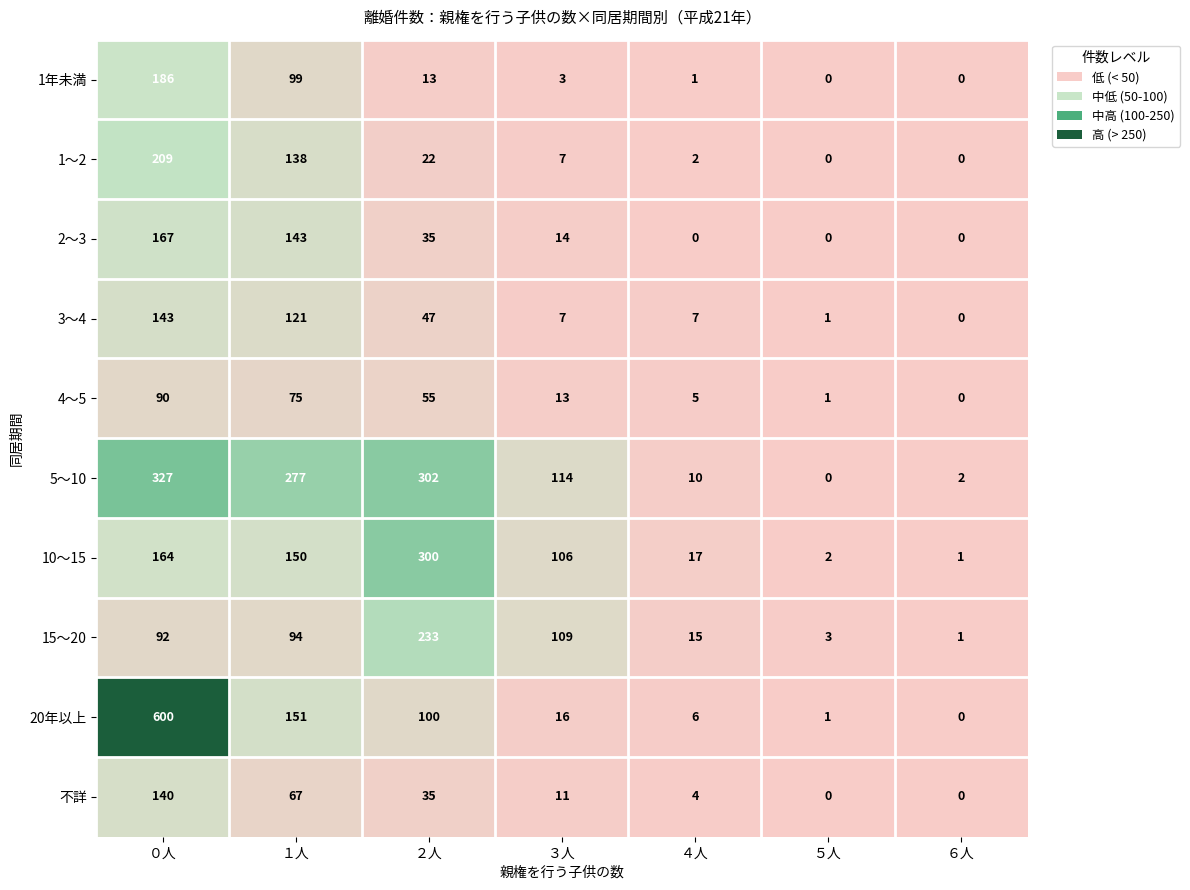

What is the difference between the 15～20 values at ２人 and ６人?

232